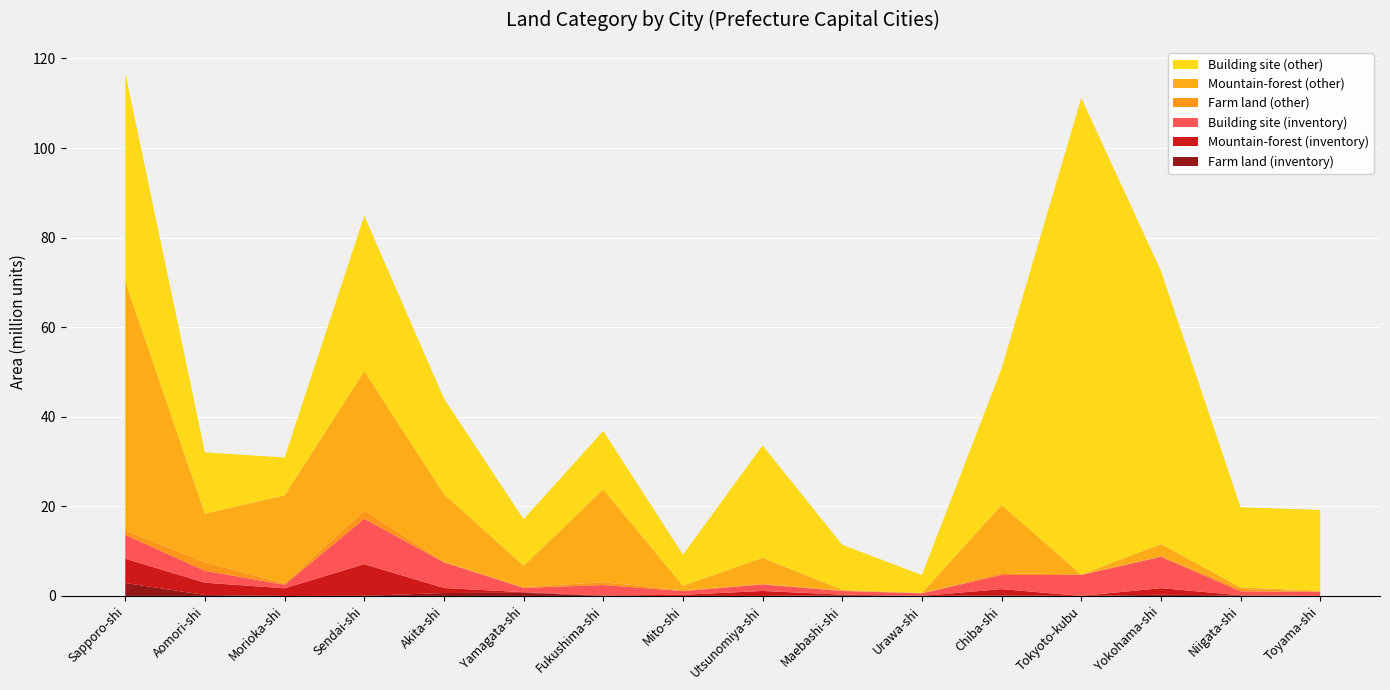

Reading left to right, what are all the values shown in this chart?

Farm land (inventory): 2886000	222000	0	34000	652000	707000	0	8000	11000	157000	7000	110000	10000	274000	100000	10000
Mountain-forest (inventory): 5434000	2734000	1708000	7068000	1118000	135000	104000	246000	1103000	130000	3000	1420000	1000	1468000	52000	0
Building site (inventory): 5318000	2663000	798000	10150000	5726000	955000	2330000	840000	1460000	816000	564000	3149000	4665000	7000000	884000	885000
Farm land (other): 964000	1878000	316000	1793000	140000	180000	661000	154000	113000	117000	28000	442000	90000	196000	527000	110000
Mountain-forest (other): 55609000	10888000	19642000	31187000	15128000	4770000	20698000	1058000	5828000	158000	81000	15209000	25000	2642000	356000	151000
Building site (other): 46510000	13672000	8438000	34653000	21308000	10393000	13047000	6909000	25087000	10040000	3979000	30470000	106381000	60997000	17882000	18049000